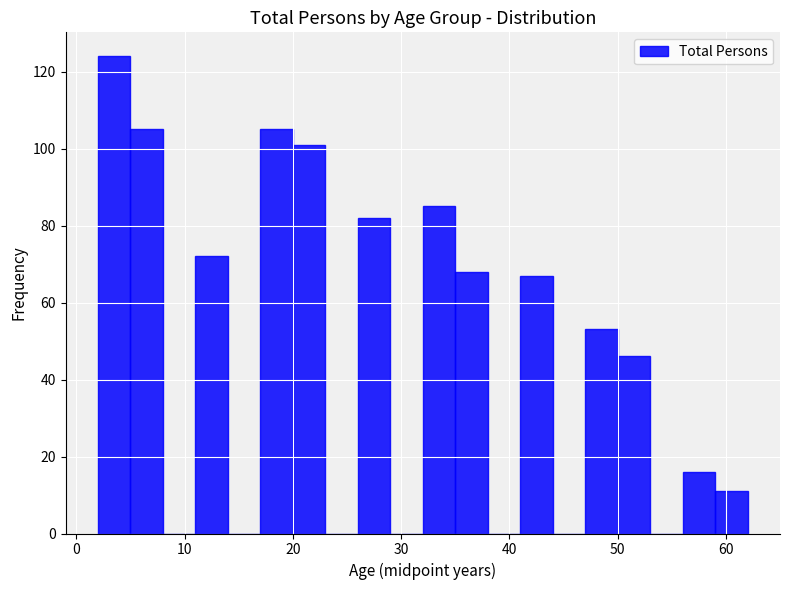

Around what value on the x-axis is the tallest bar? Give the approximate position of its centre, as read against the axis.

4